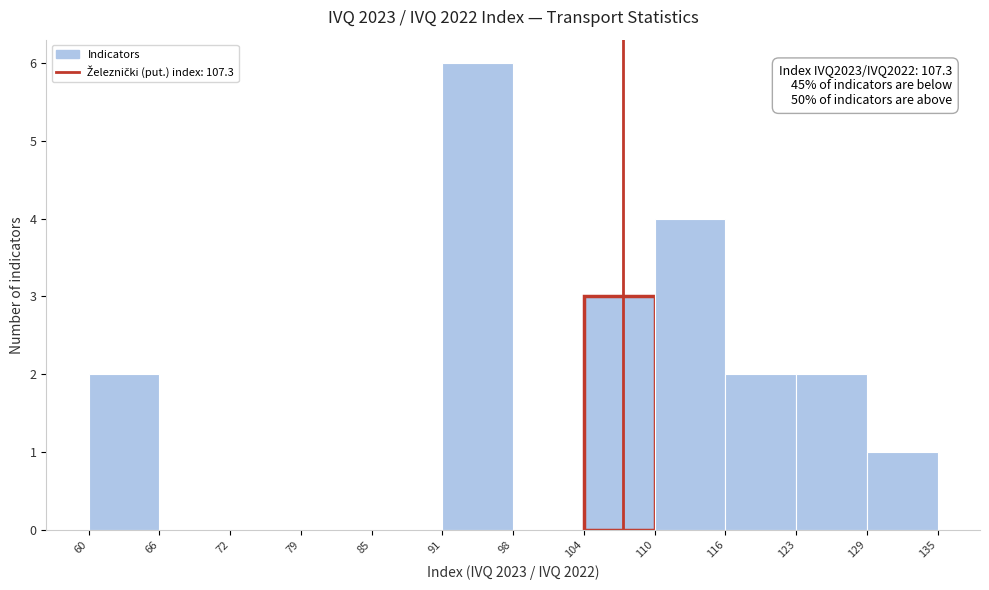

Over which range of the x-axis is the bar tallest?

91 to 98